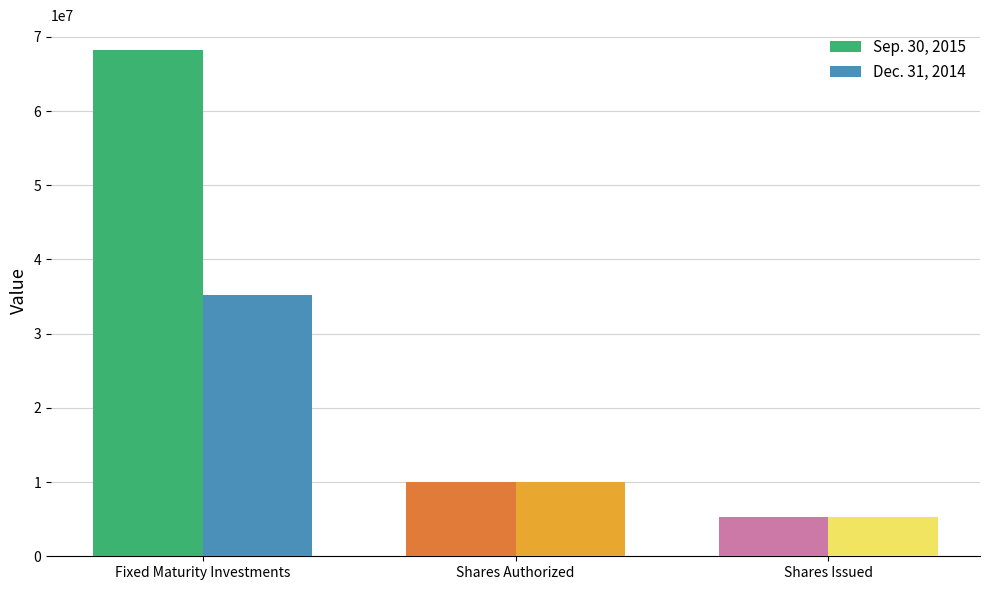

What is the label of the 3rd bar from the right?

Fixed Maturity Investments